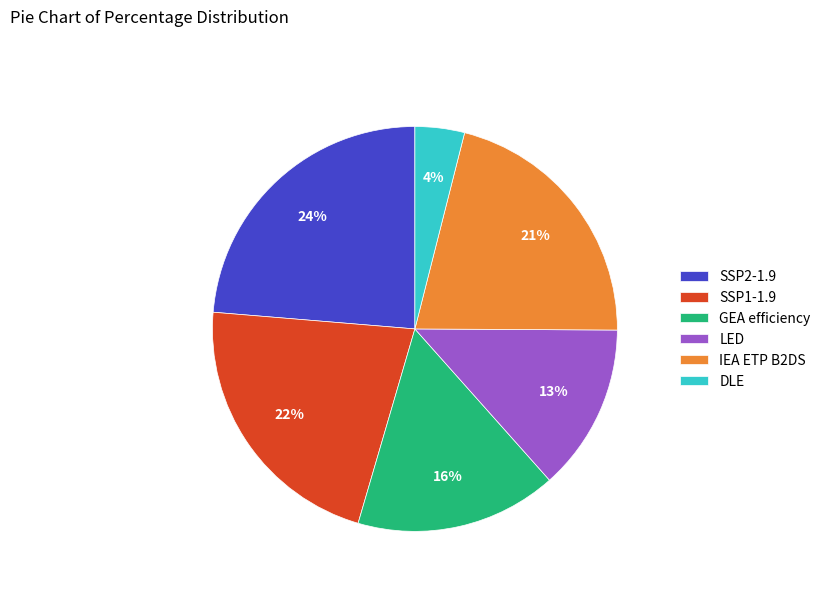

To the nearest percent, what is the difference between the largest and smallest slice percentages?

20%